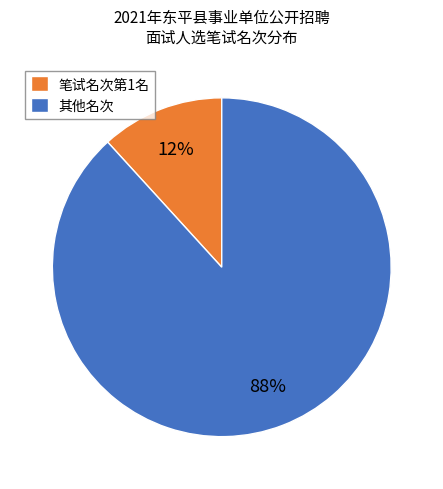

Is the sum of 笔试名次第1名 and 其他名次 greater than half?

Yes